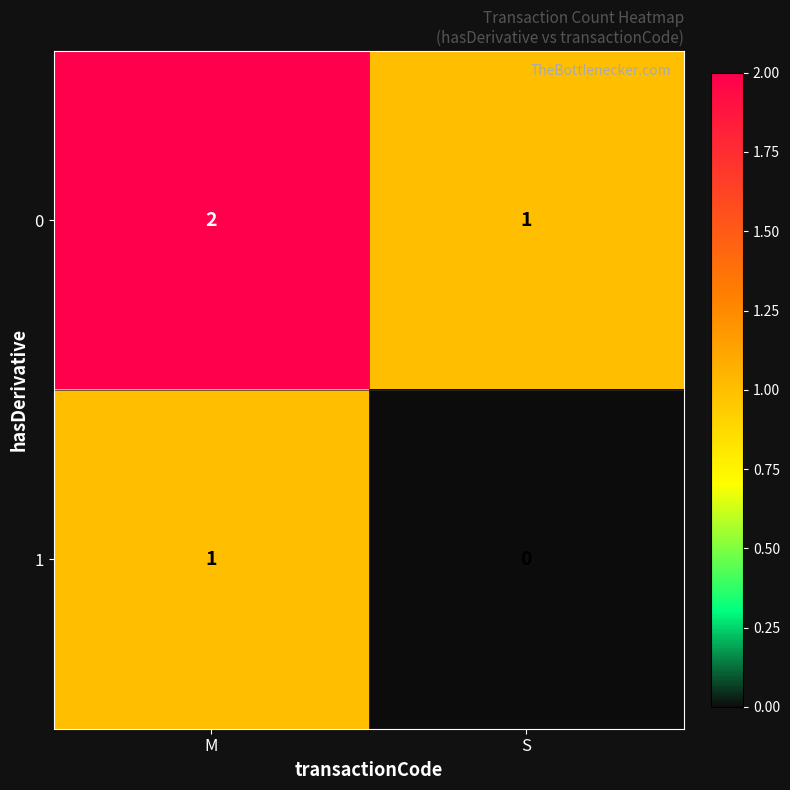

At which category is the sum across all series the highest?

M